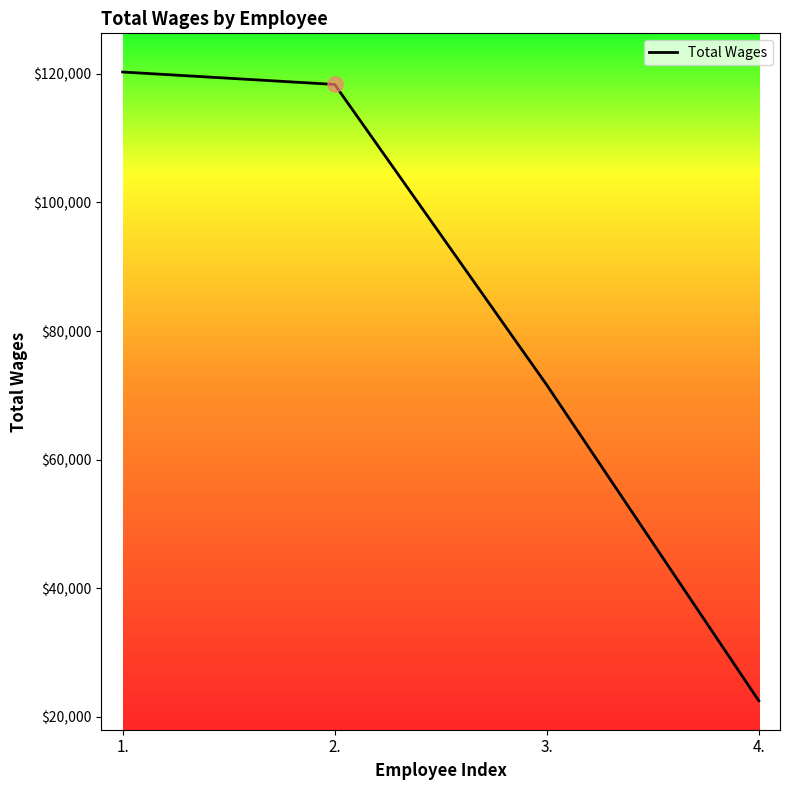

Between 1. and 3., which is larger?

1.